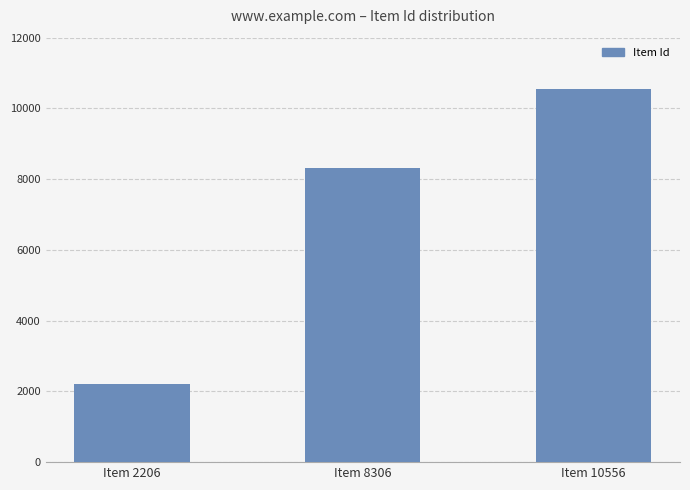

List the labels in order of value, smallest first.

Item 2206, Item 8306, Item 10556